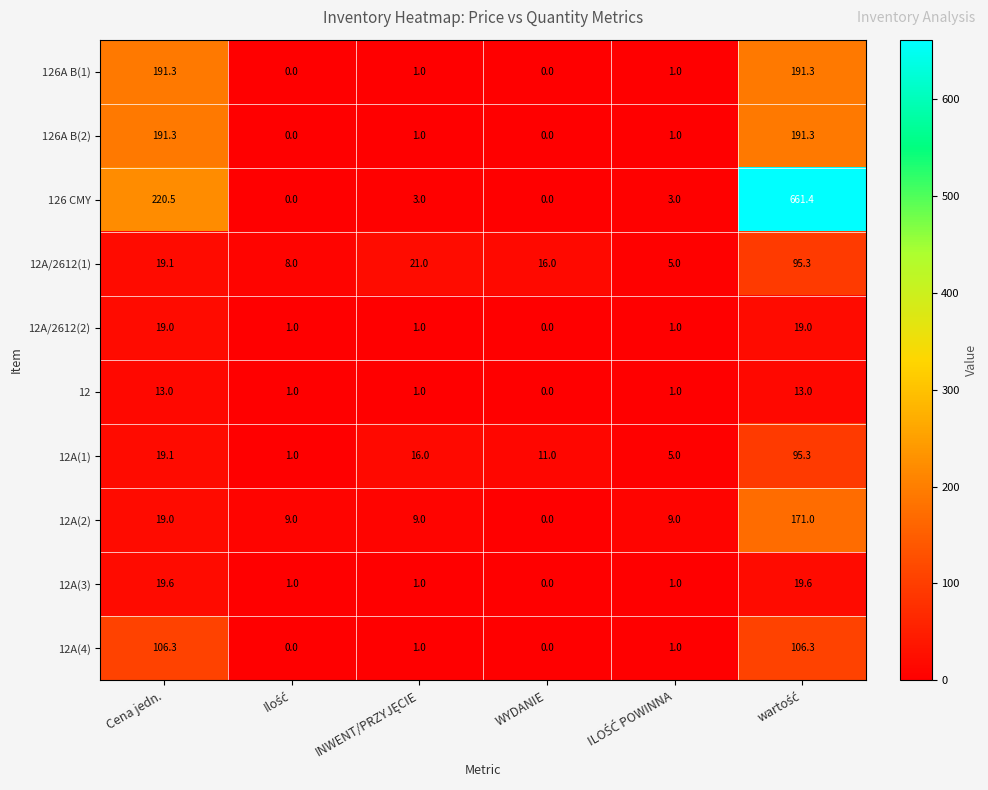

The value of 126A B(2) at Cena jedn. is 191.3. True or false?

True